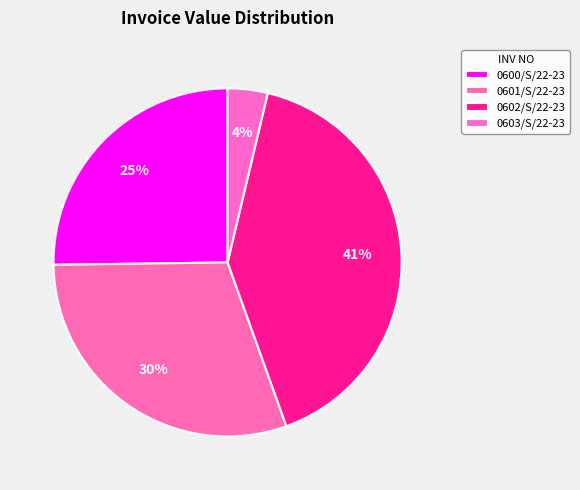

What percentage is the 0600/S/22-23 slice, to the nearest percent?

25%